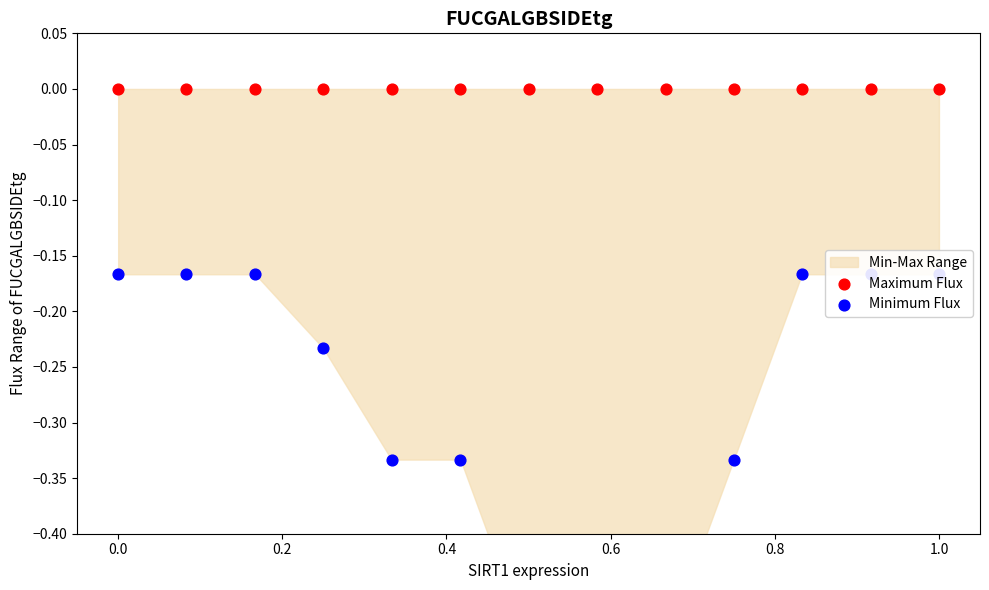

Which series has the largest Y range (max minus min)?

Minimum Flux